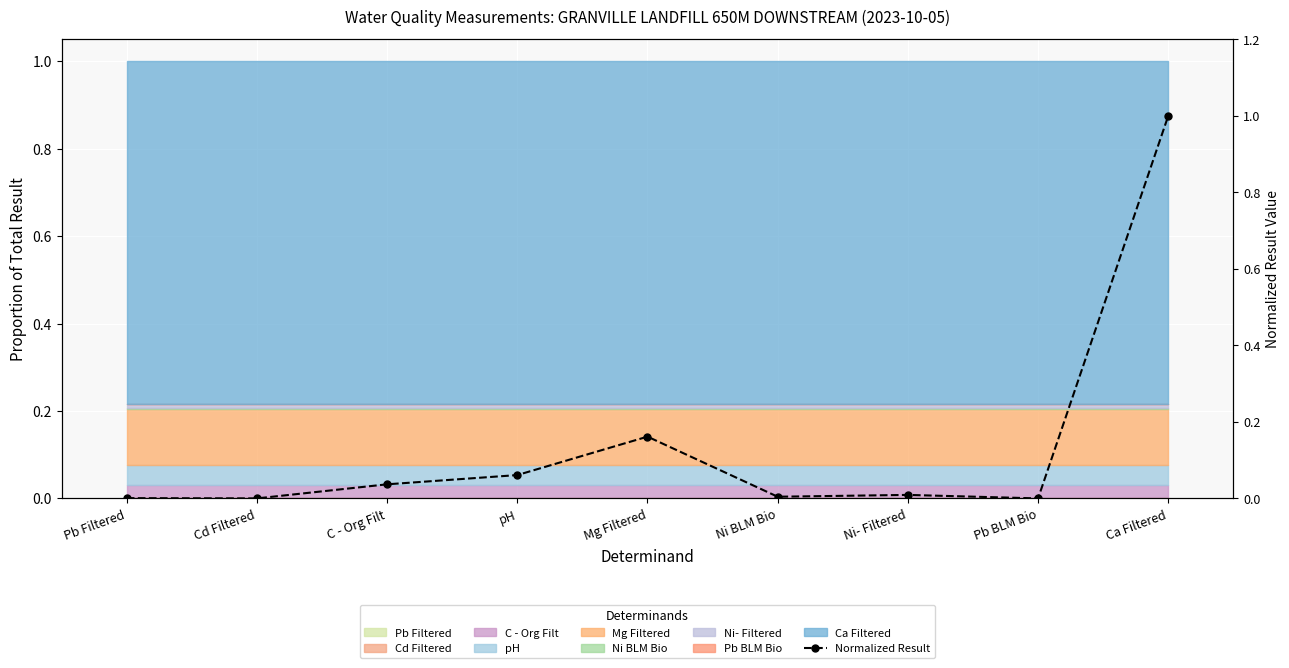

What is the difference between the maximum and minimum values?

1.0